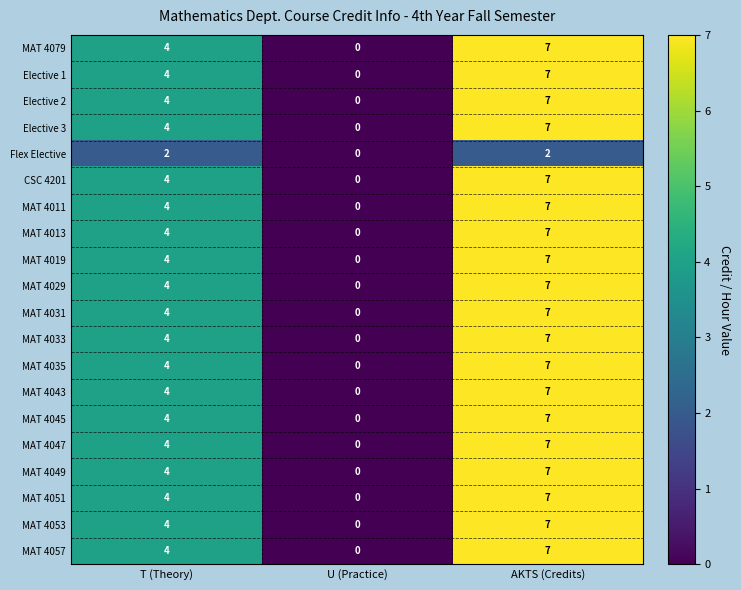

True or false: MAT 4051 has a value of 2 at T (Theory).

False